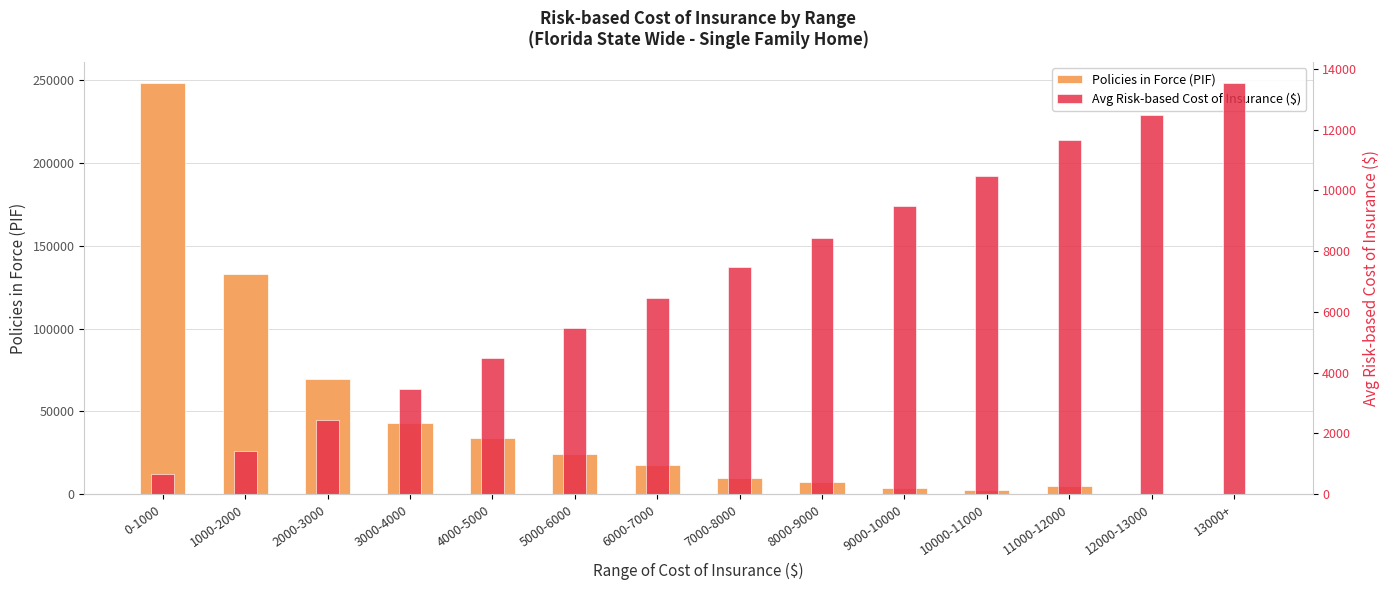

Does the chart contain stacked bars?

No